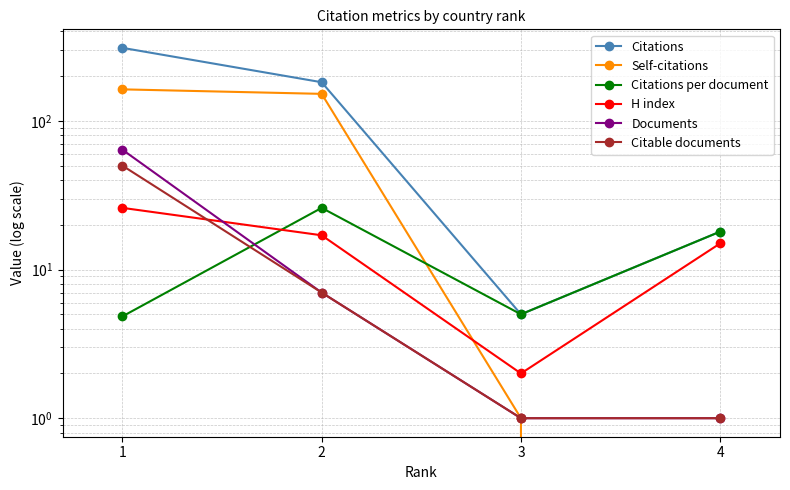

Rank the series at 4 from lowest to highest value.

Self-citations, Documents, Citable documents, H index, Citations, Citations per document